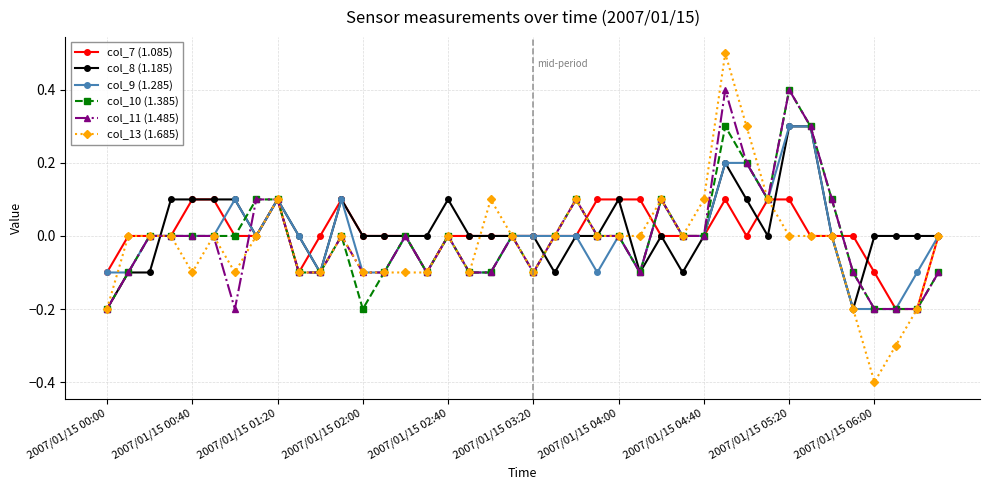

Which series has the largest total across all categories?

col_8 (1.185)